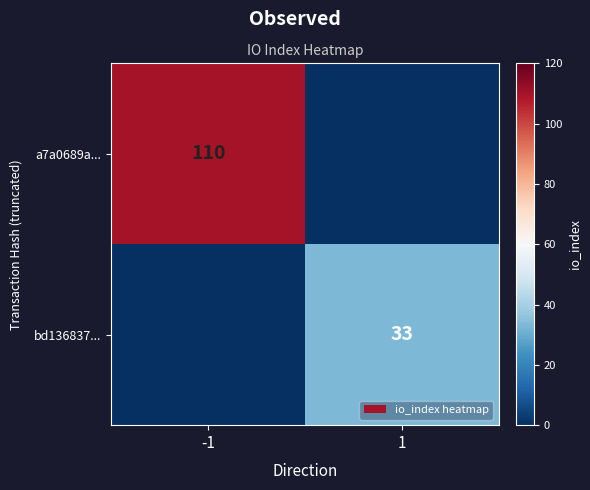

What is the difference between the highest and lowest values at 1?

33